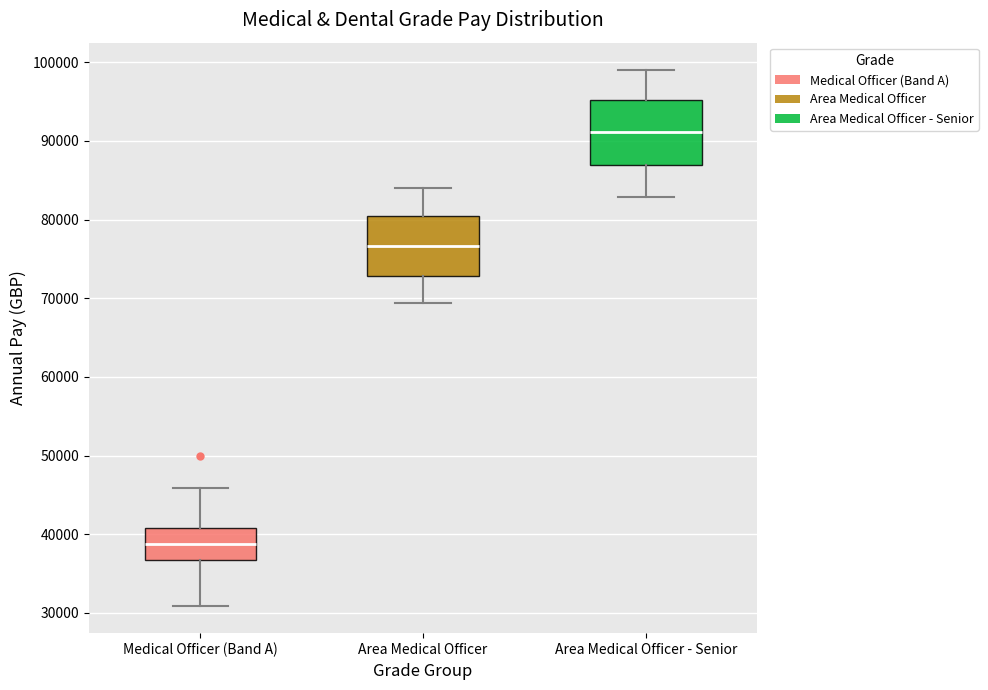

Reading left to right, transcribe this box plot: for each box, give where its median line is, the range the box spans, and where its two whiskers end, as read against the y-axis. The values are not printed on the chart, so give them approximately, as read against the axis.

Medical Officer (Band A): median 39000, box 37000 to 41000, whiskers 31000 to 46000
Area Medical Officer: median 77000, box 73000 to 80000, whiskers 69000 to 84000
Area Medical Officer - Senior: median 91000, box 87000 to 95000, whiskers 83000 to 99000